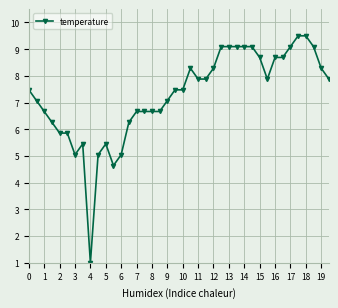

What is the difference between the maximum and minimum values?

8.5